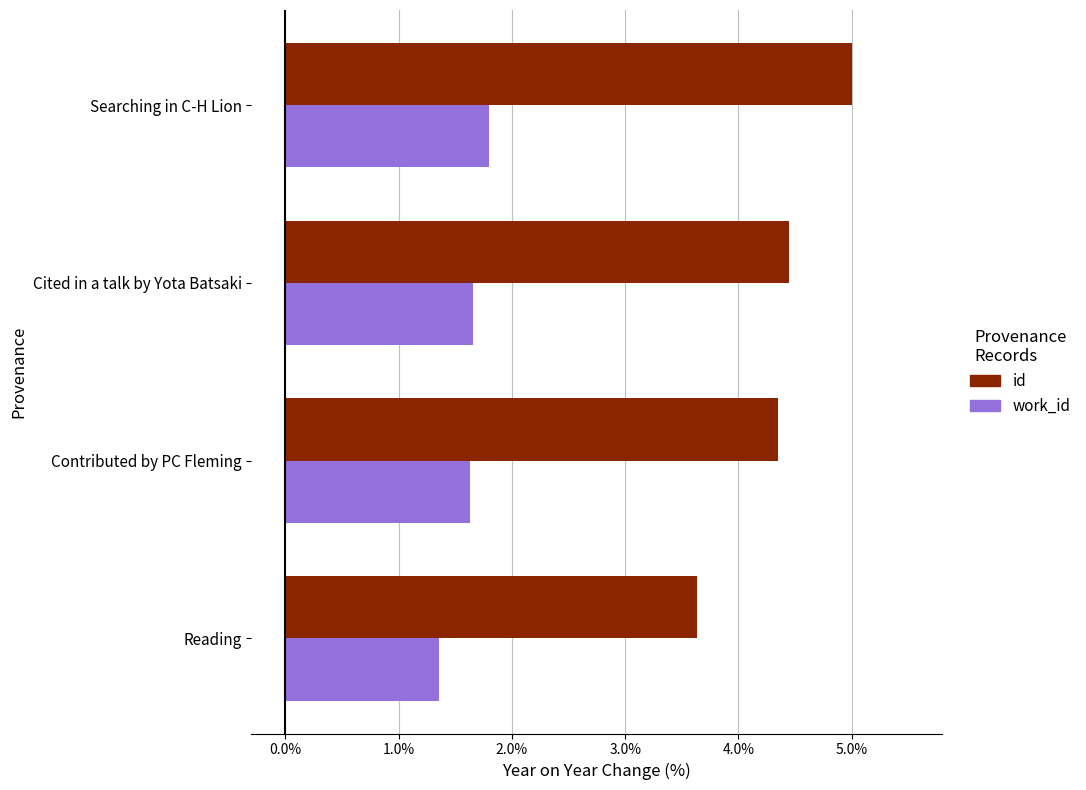

At Cited in a talk by Yota Batsaki, list the series in order from largest to smallest.

id, work_id